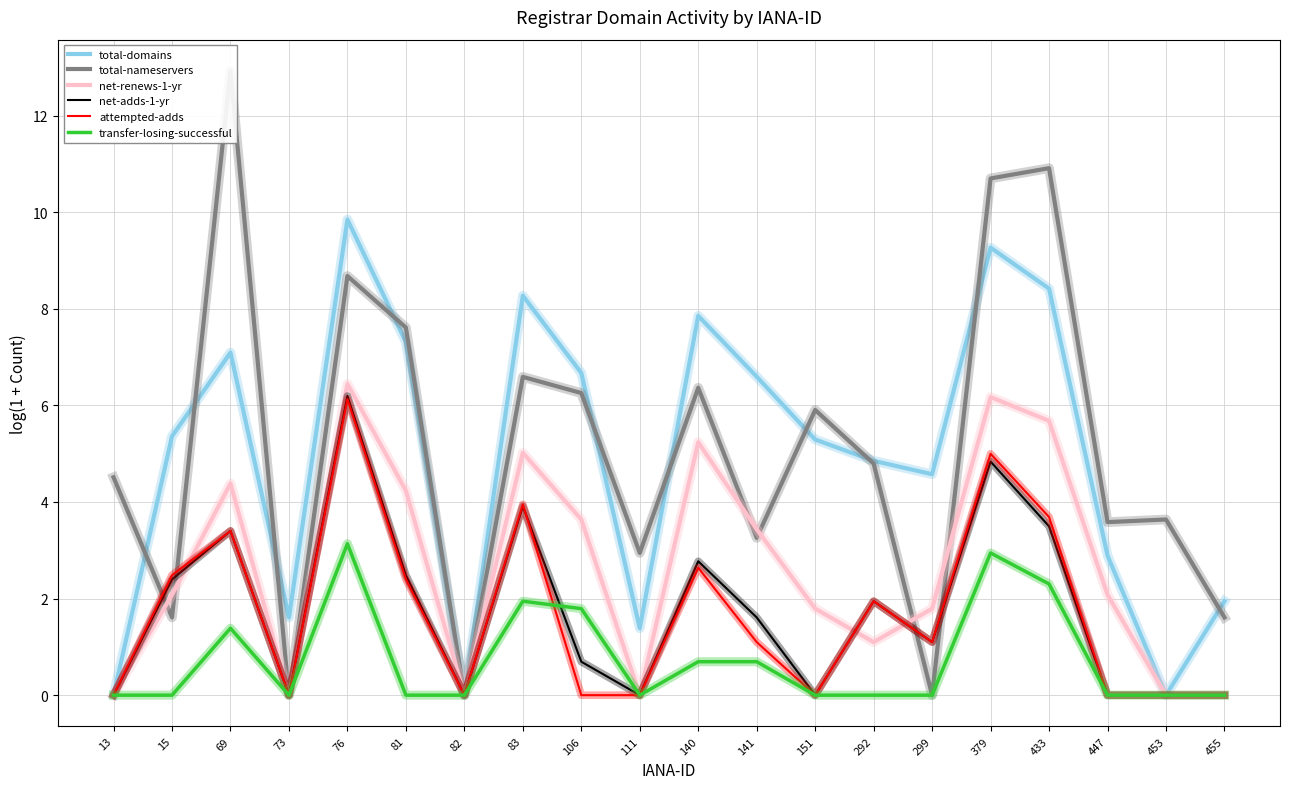

Rank the series by their maximum value, from highest to lowest.

total-nameservers, total-domains, net-renews-1-yr, net-adds-1-yr, attempted-adds, transfer-losing-successful